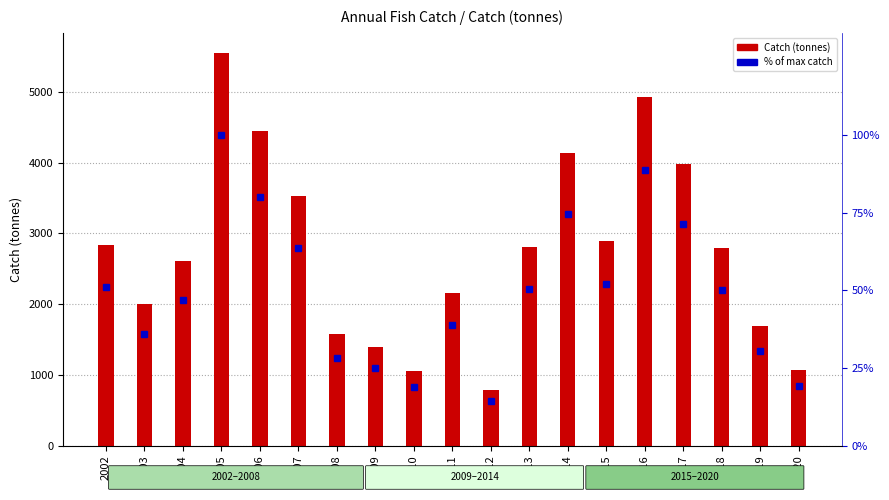

What is the smallest value displayed?

14.2